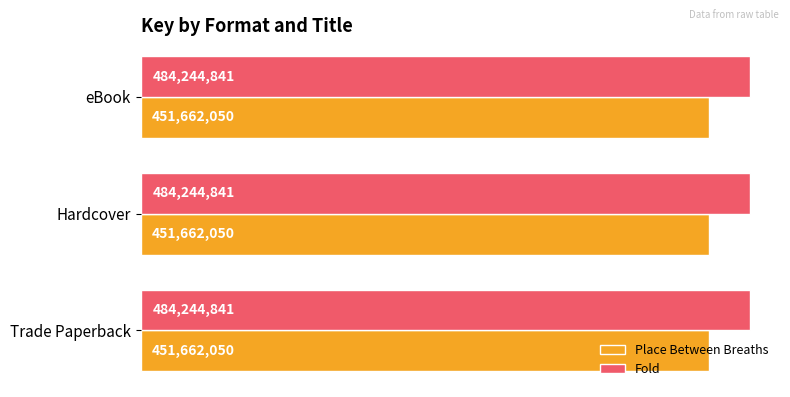

Is it true that Place Between Breaths equals 451662050 at Trade Paperback?

True